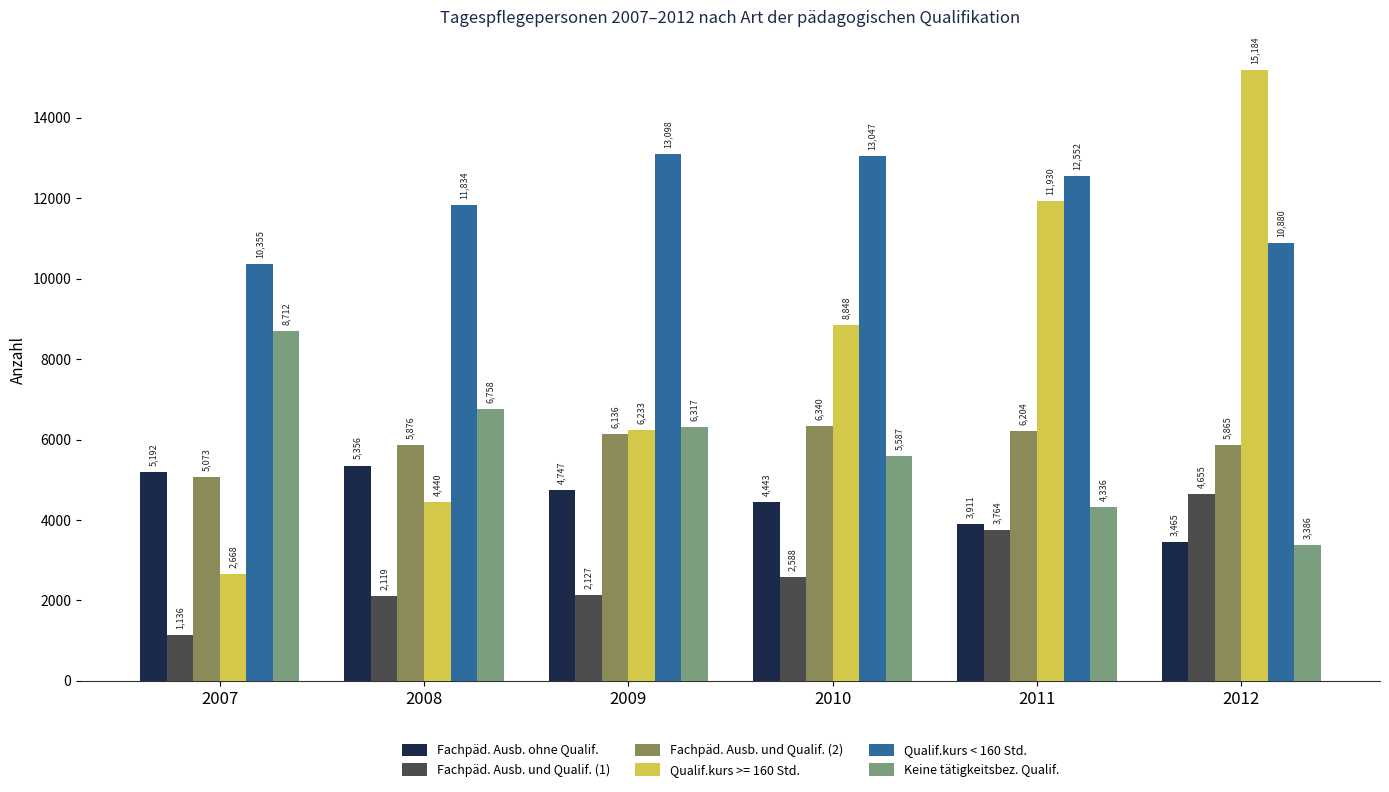

Is it true that Keine tätigkeitsbez. Qualif. equals 10810 at 2009?

False